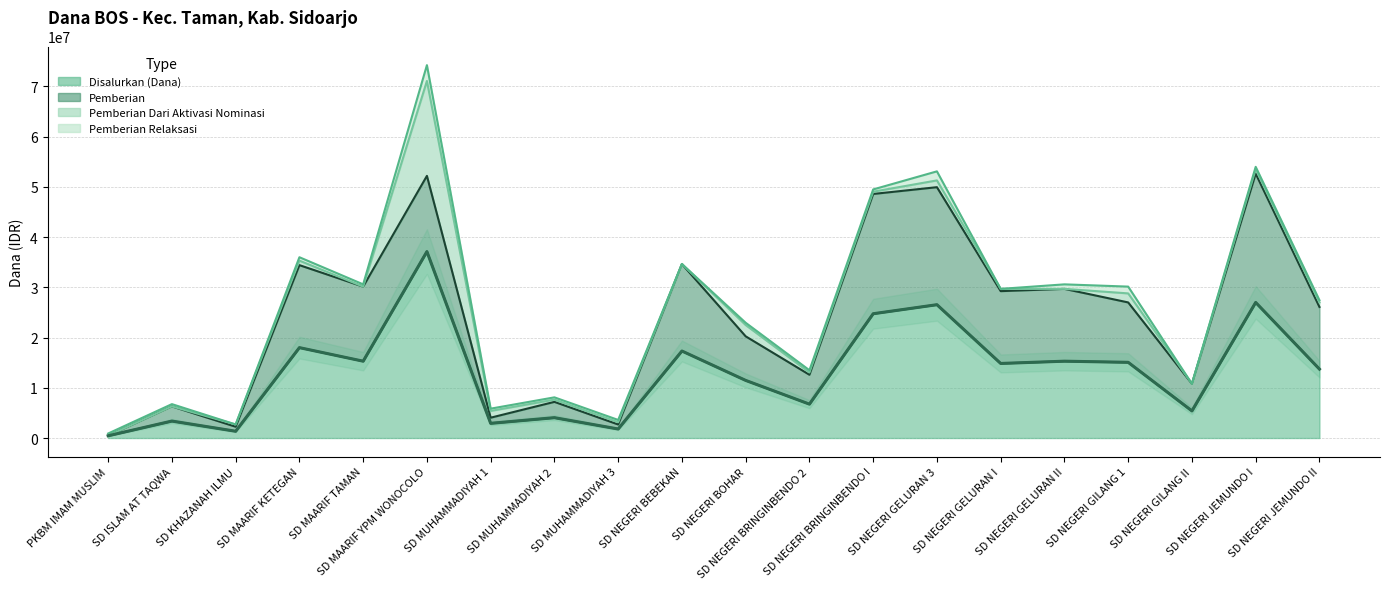

What is the total value across all series at PKBM IMAM MUSLIM?

900001